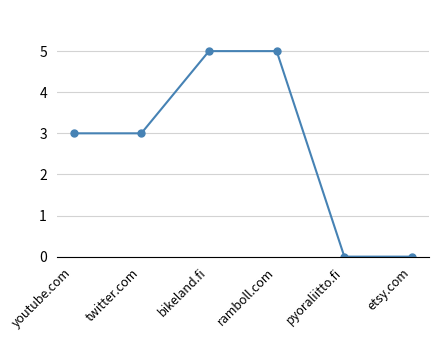

How many series are shown in this chart?

1